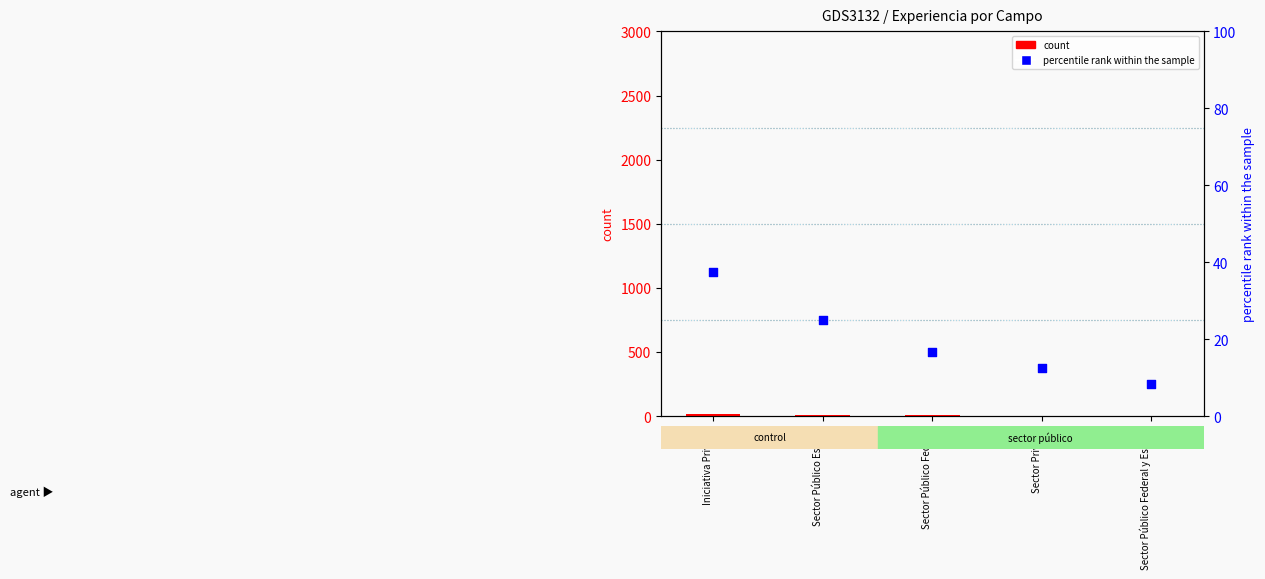

Which series has the largest total across all categories?

percentile rank within the sample